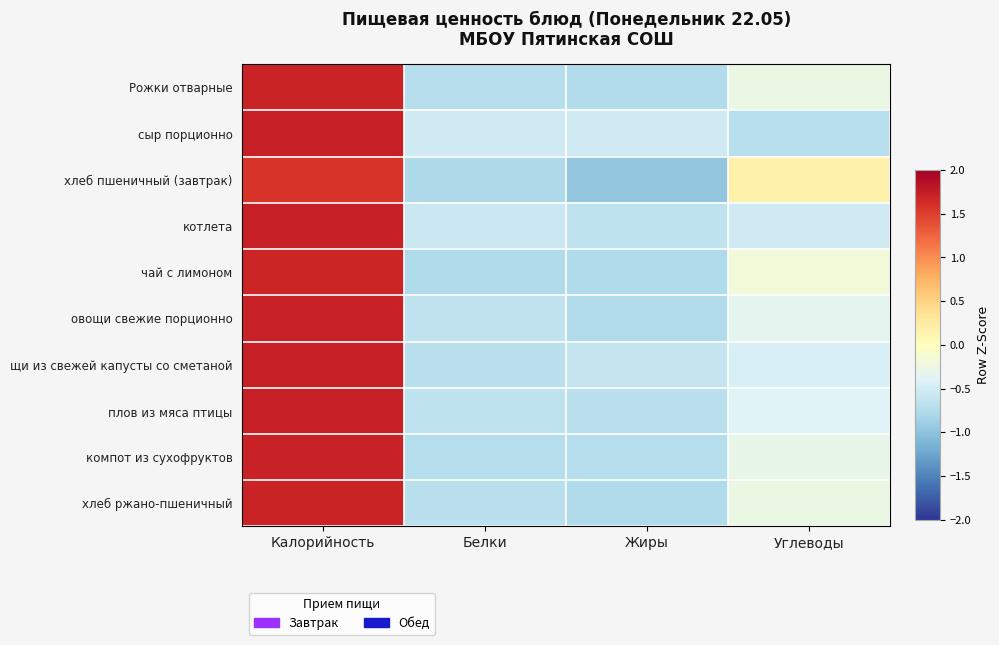

At which category does the chart reach its minimum across all series?

Жиры